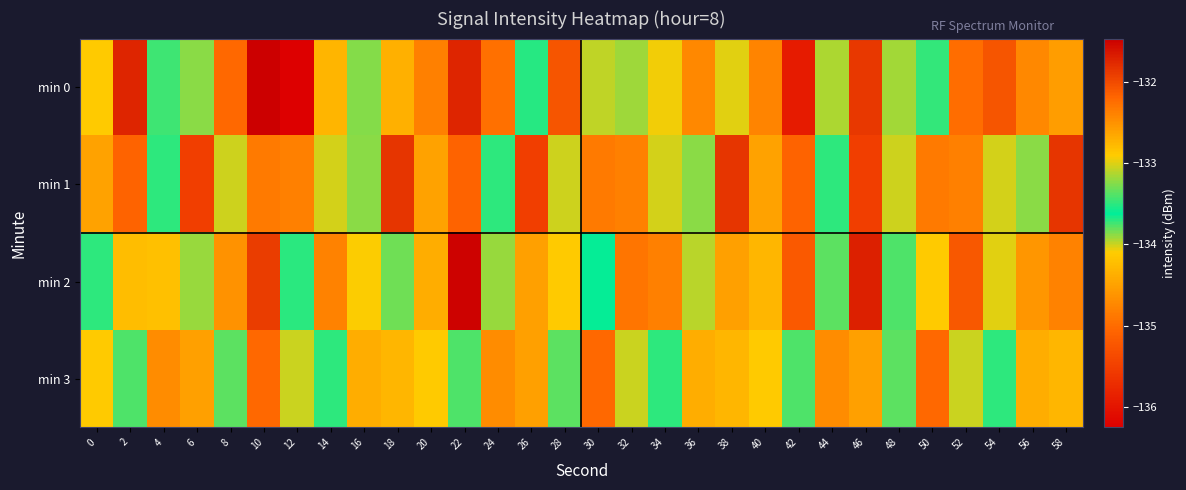

At 16, list the series in order from smallest to largest.

min 2, min 0, min 1, min 3